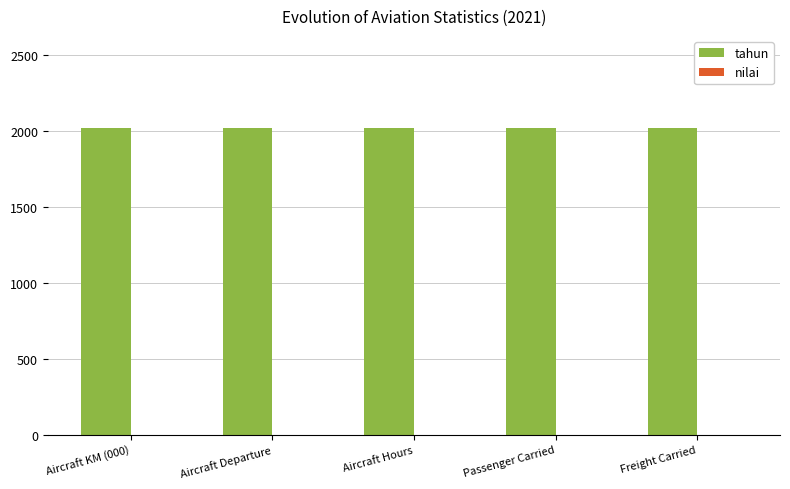

At Aircraft Hours, list the series in order from largest to smallest.

tahun, nilai